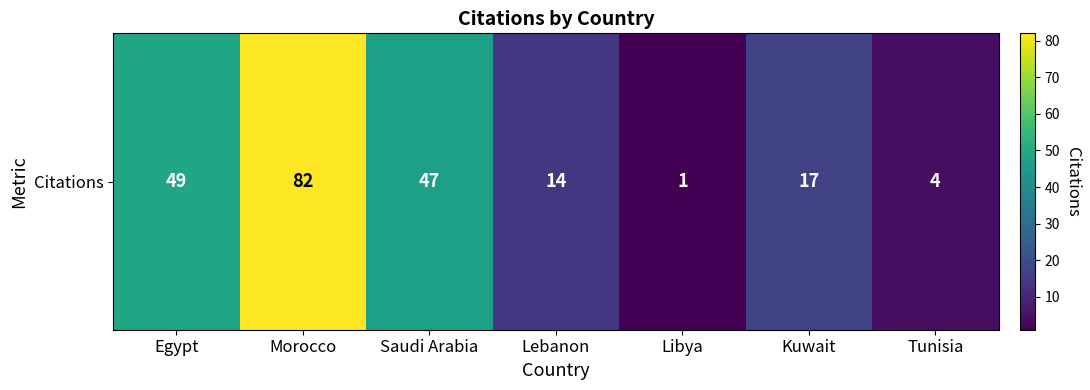

At which label is the value closest to 41?

Saudi Arabia